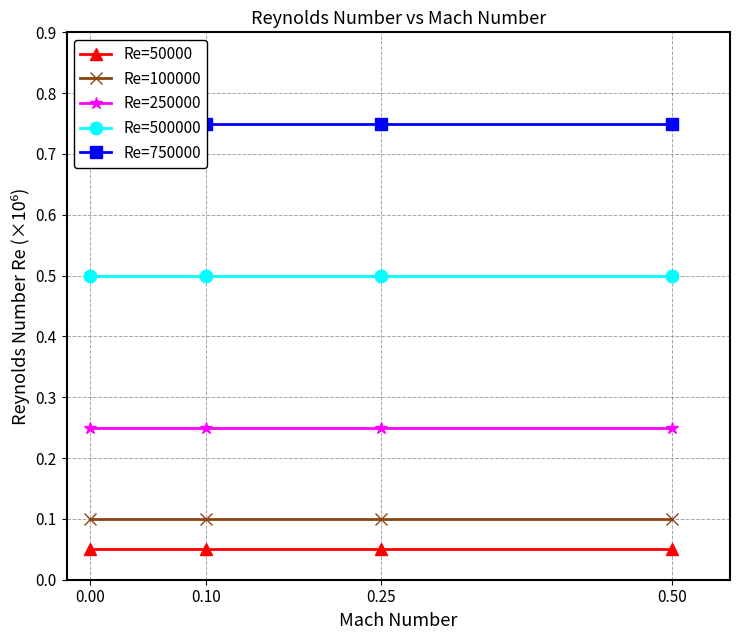

What is the sum of all Re=250000 values?

1.0